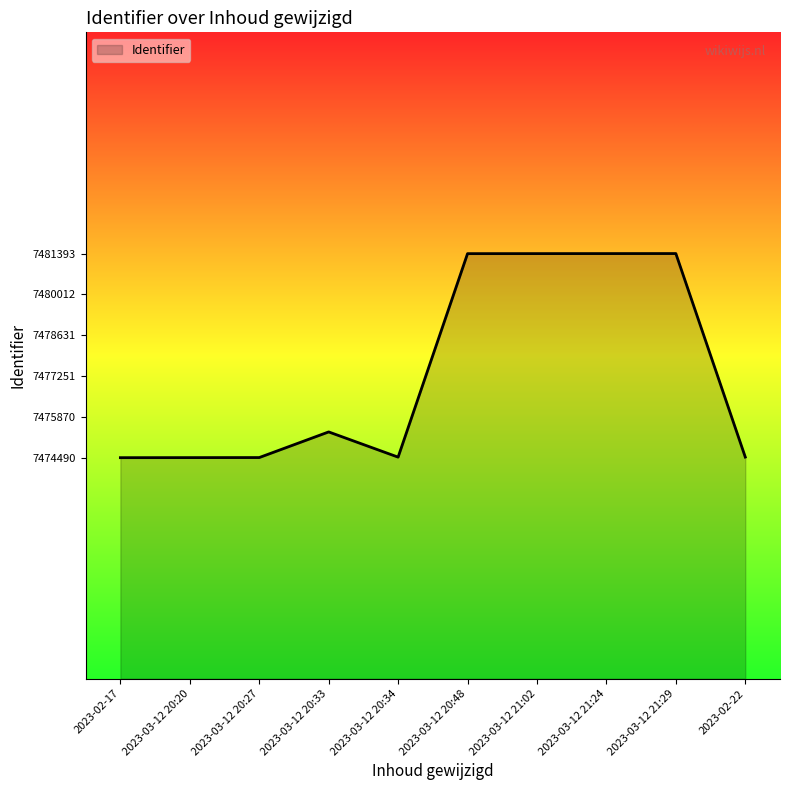

Where is the data nearest to the value 7477941?

2023-03-12 20:33